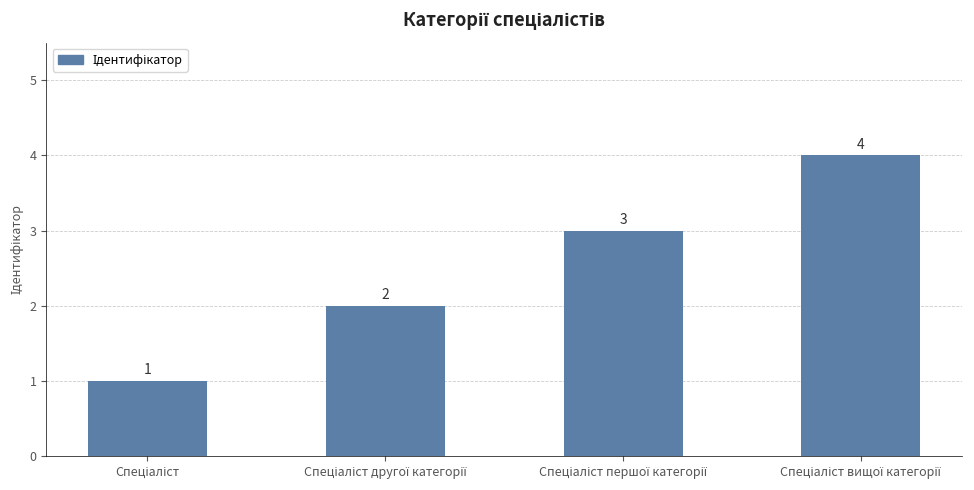

What is the difference between the maximum and minimum values?

3